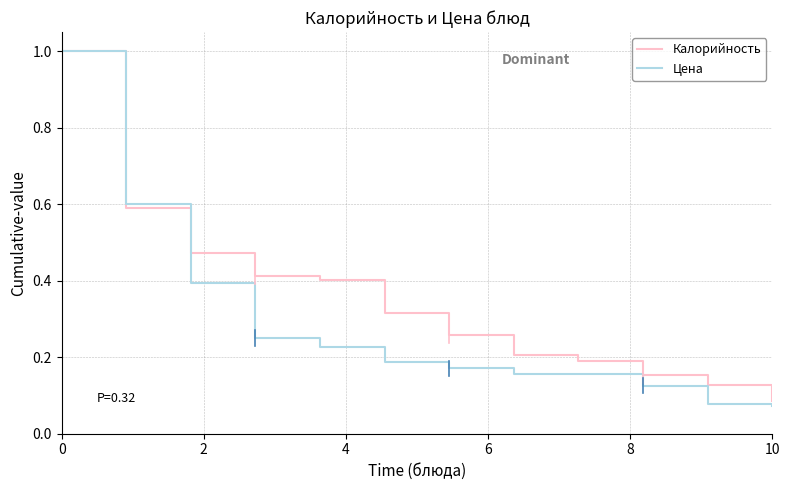

What is the highest value of the Калорийность series?

1.0